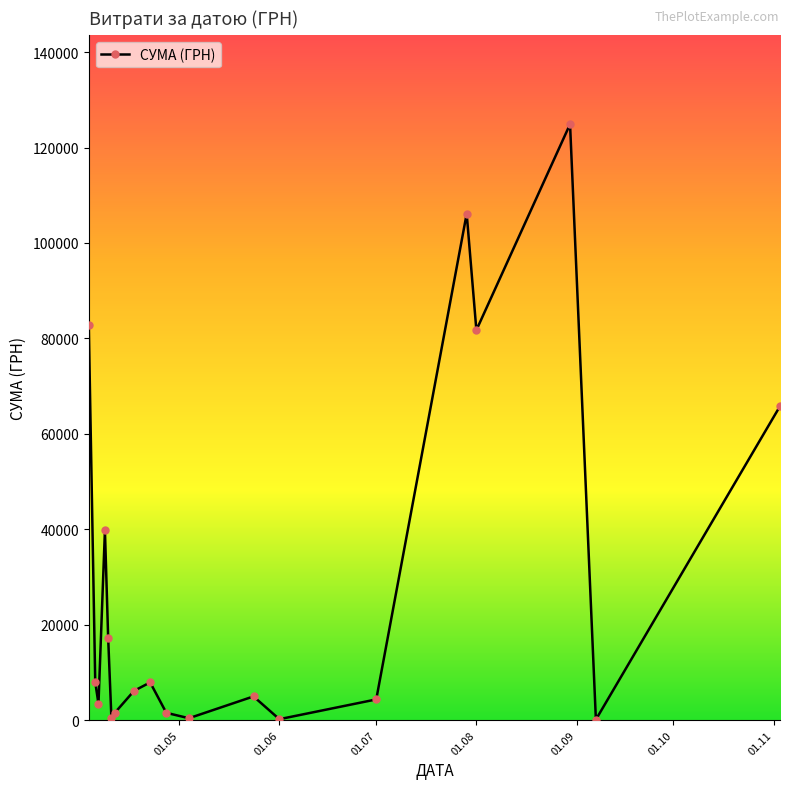

What is the greatest value displayed?

124904.8